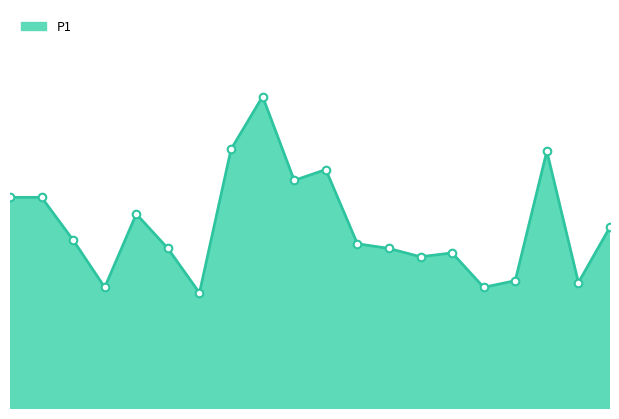

Does the chart have visible grid lines?

No